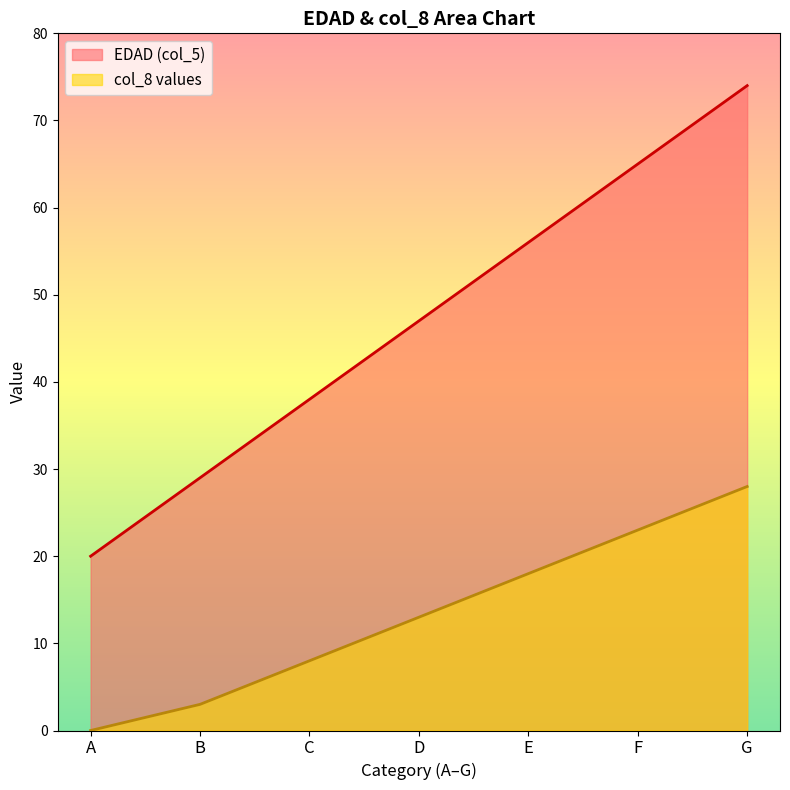

What value does the data have at F, to the nearest 5?

65